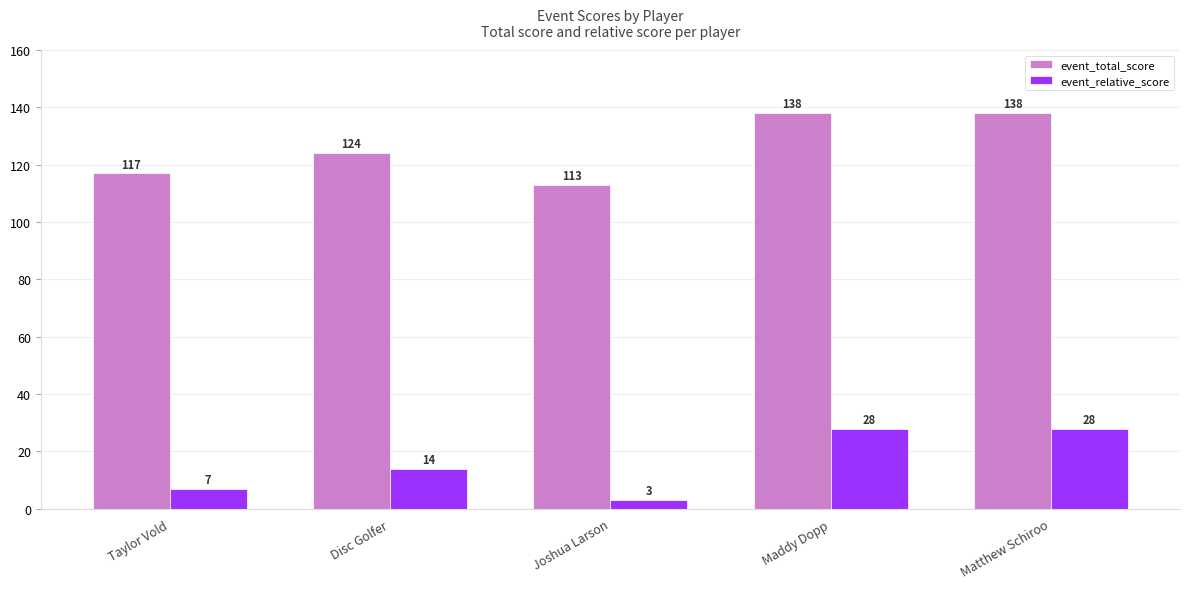

Read the event_total_score value at Joshua Larson.

113